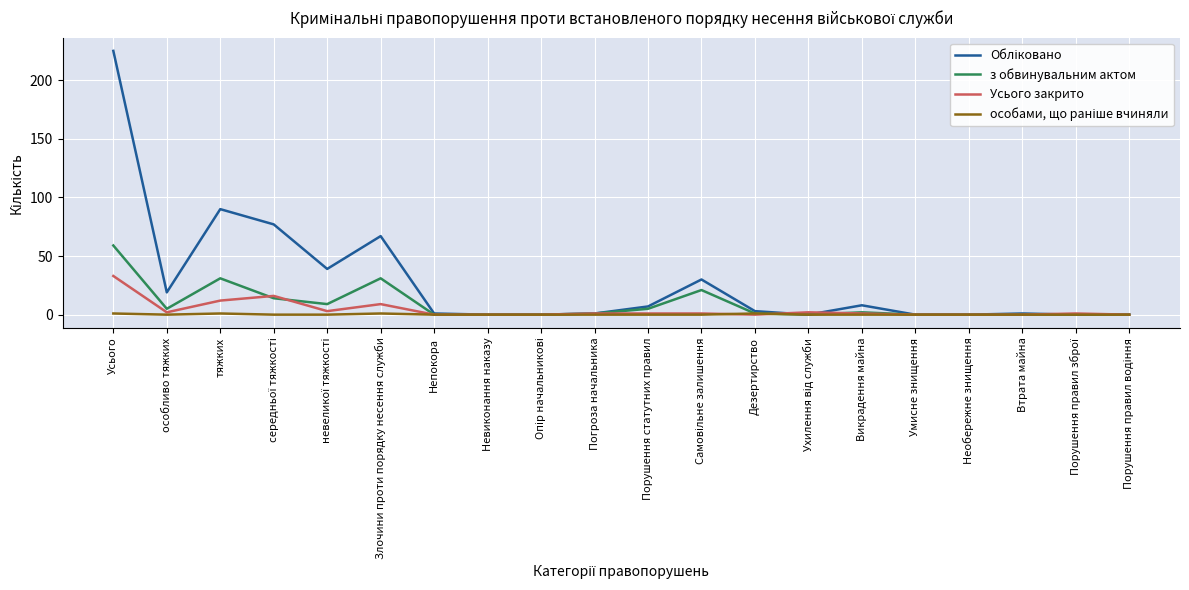

What is the greatest value displayed?

225